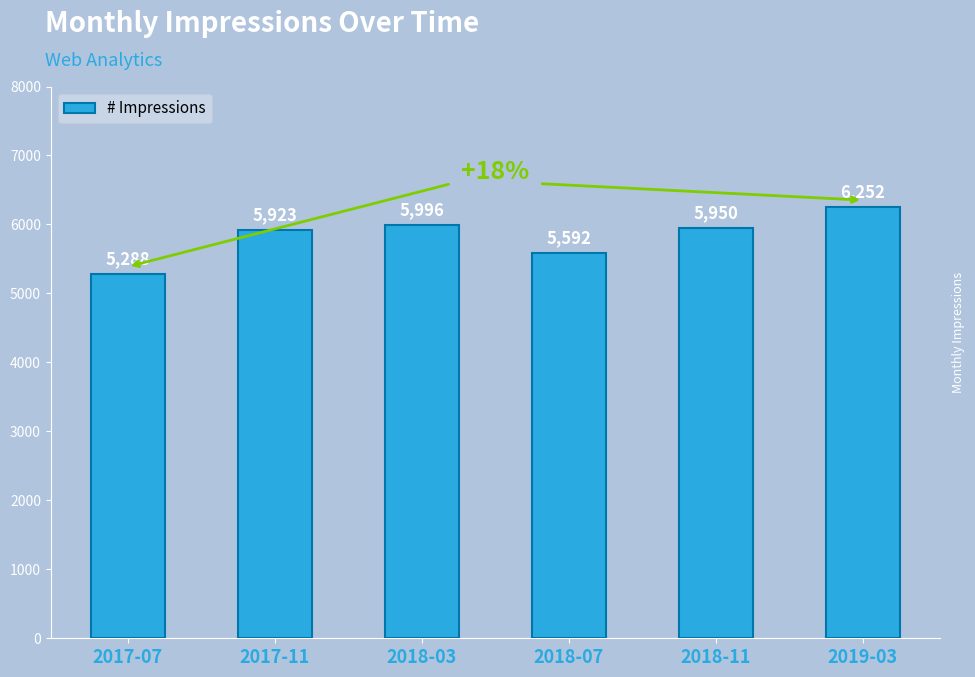

What is the smallest value displayed?

5288